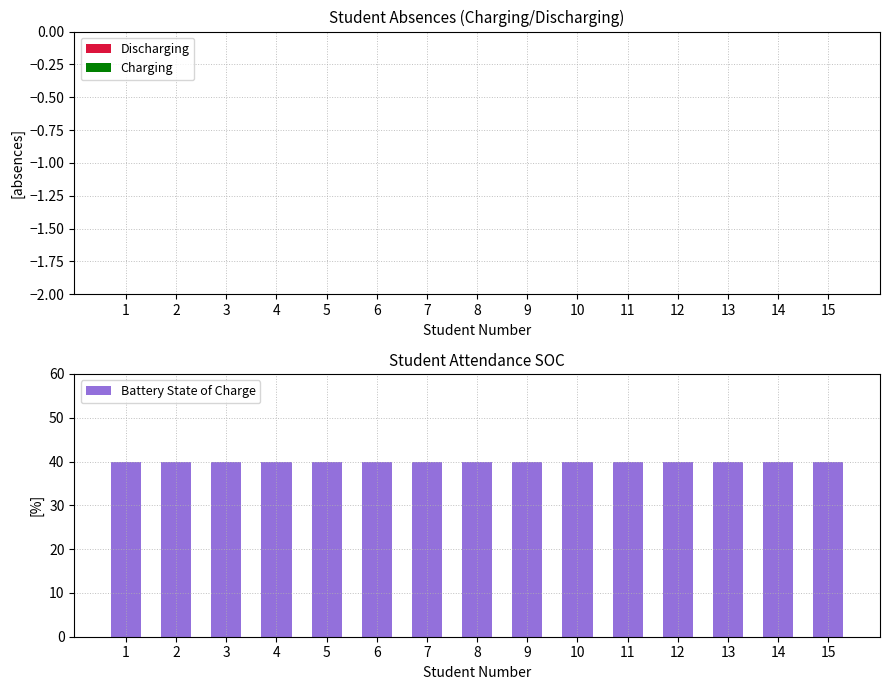

Is it true that Charging equals 0 at 13?

True